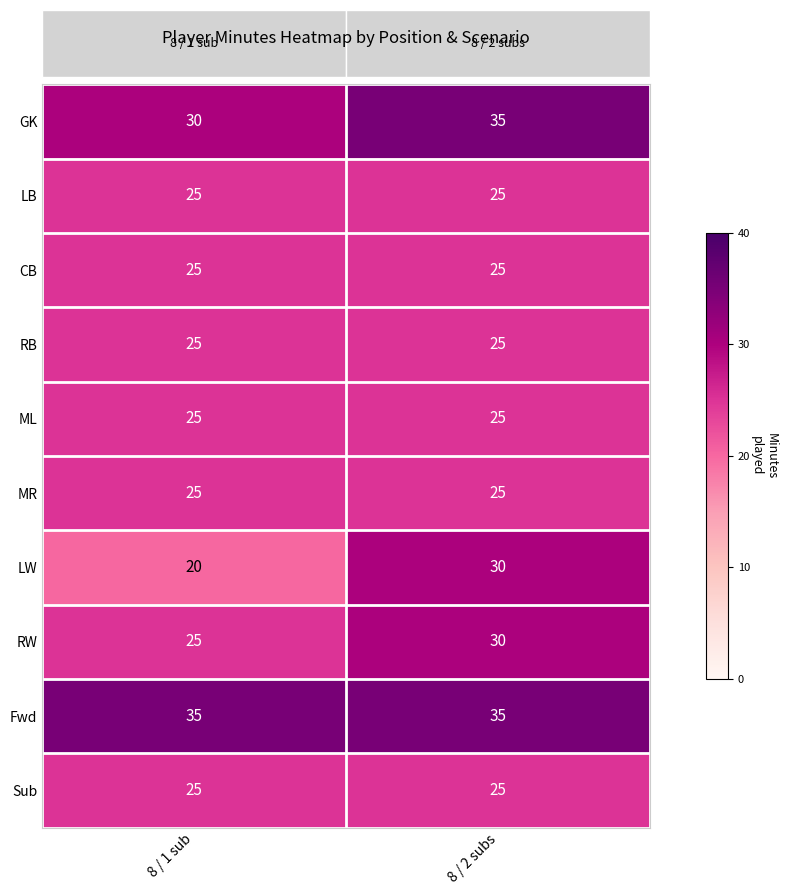

Is it true that Sub equals 25 at 8 / 1 sub?

True